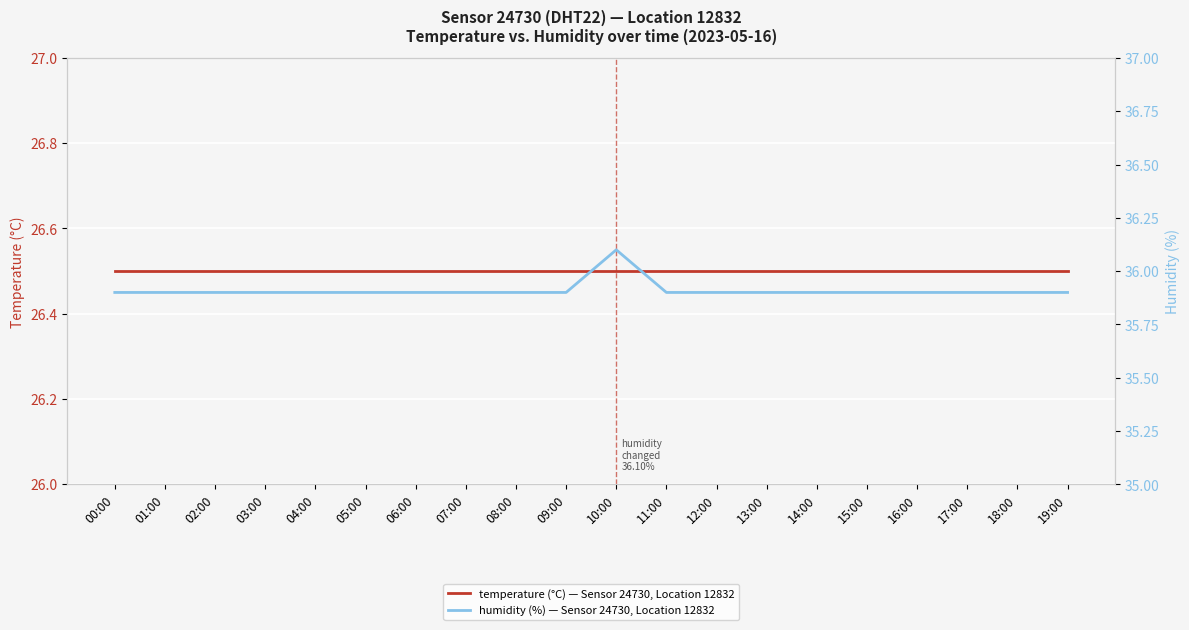

Which series changed the most between 07:00 and 08:00?

temperature (°C) — Sensor 24730, Location 12832